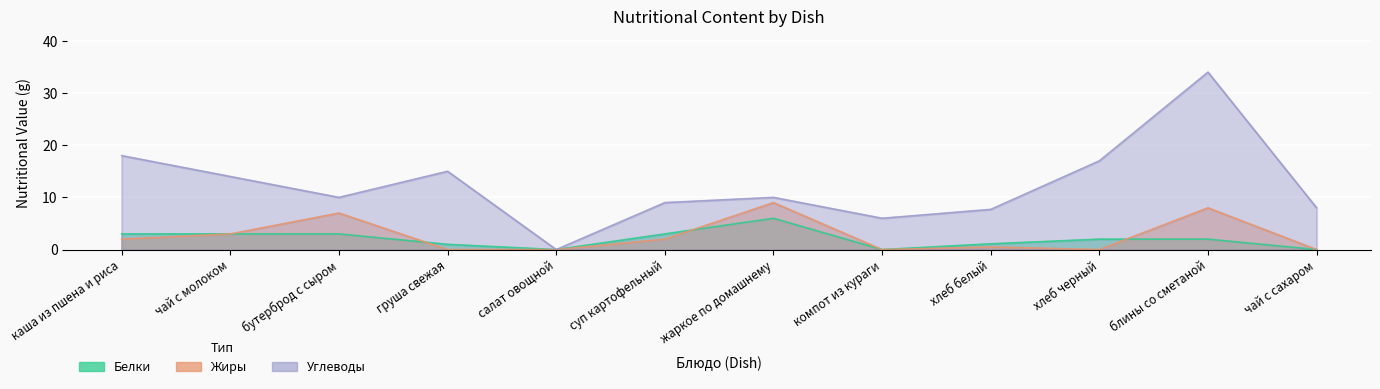

True or false: Углеводы has more than 0 points higher than both neighbors.

True